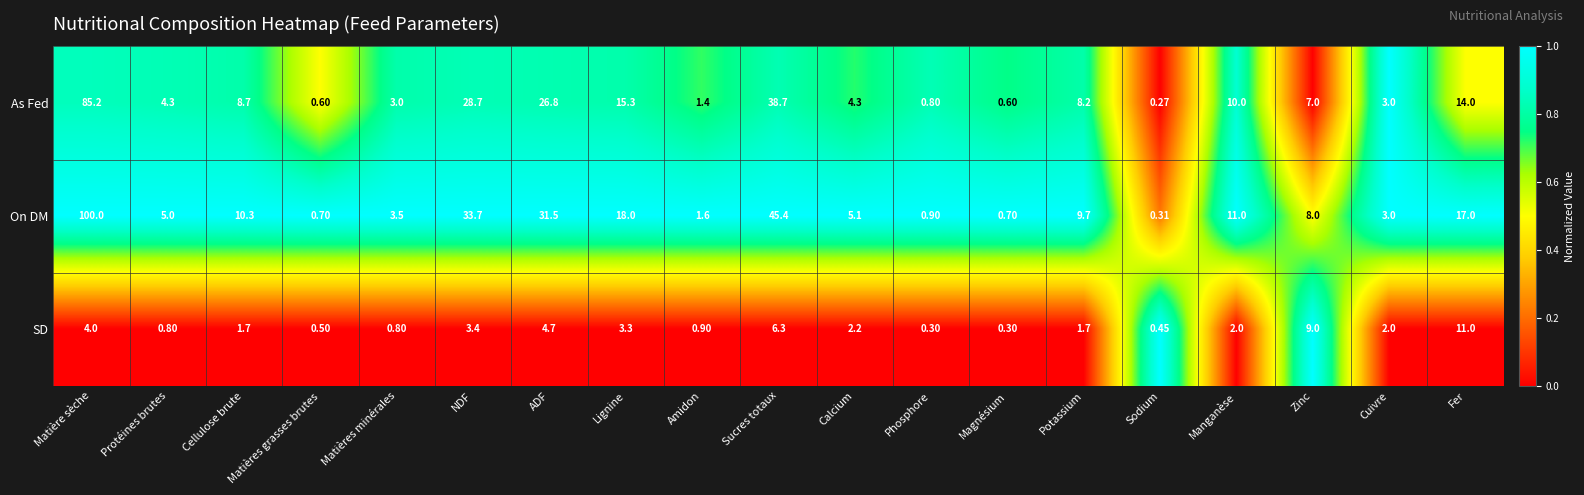

Is the value of SD at Sodium greater than the value of On DM at ADF?

No